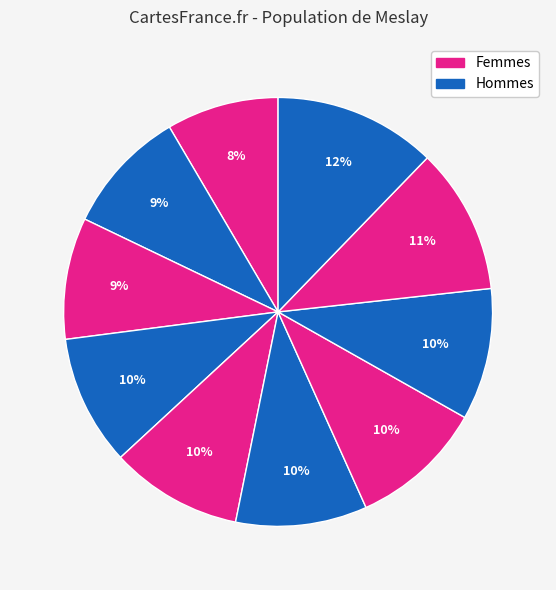

To the nearest percent, what is the difference between the largest and smallest slice percentages?

4%